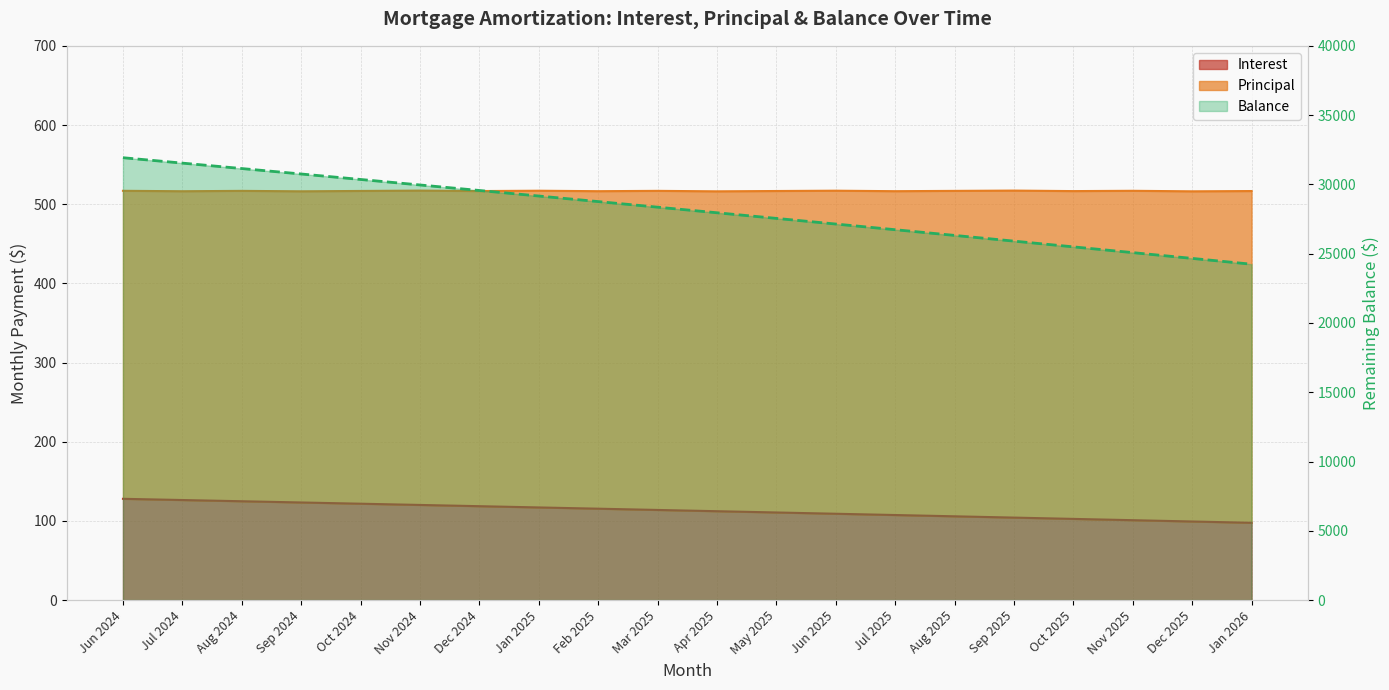

List the labels in order of value, largest first.

Jun 2024, Jul 2024, Aug 2024, Sep 2024, Oct 2024, Nov 2024, Dec 2024, Jan 2025, Feb 2025, Mar 2025, Apr 2025, May 2025, Jun 2025, Jul 2025, Aug 2025, Sep 2025, Oct 2025, Nov 2025, Dec 2025, Jan 2026